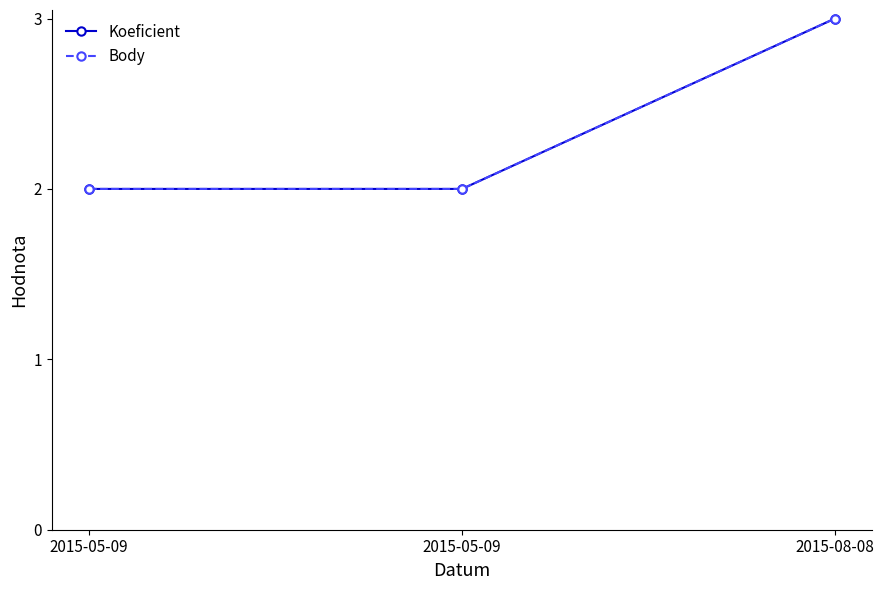

Does the chart have visible grid lines?

No